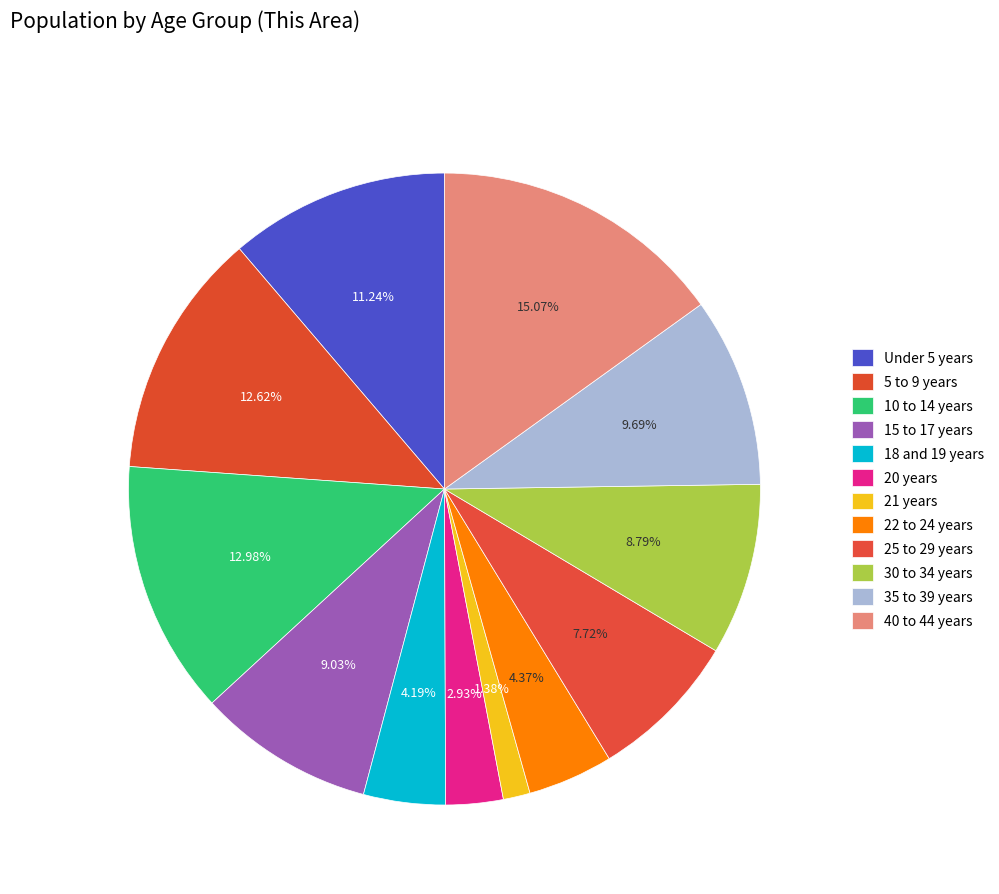

How many segments does this pie chart have?

12